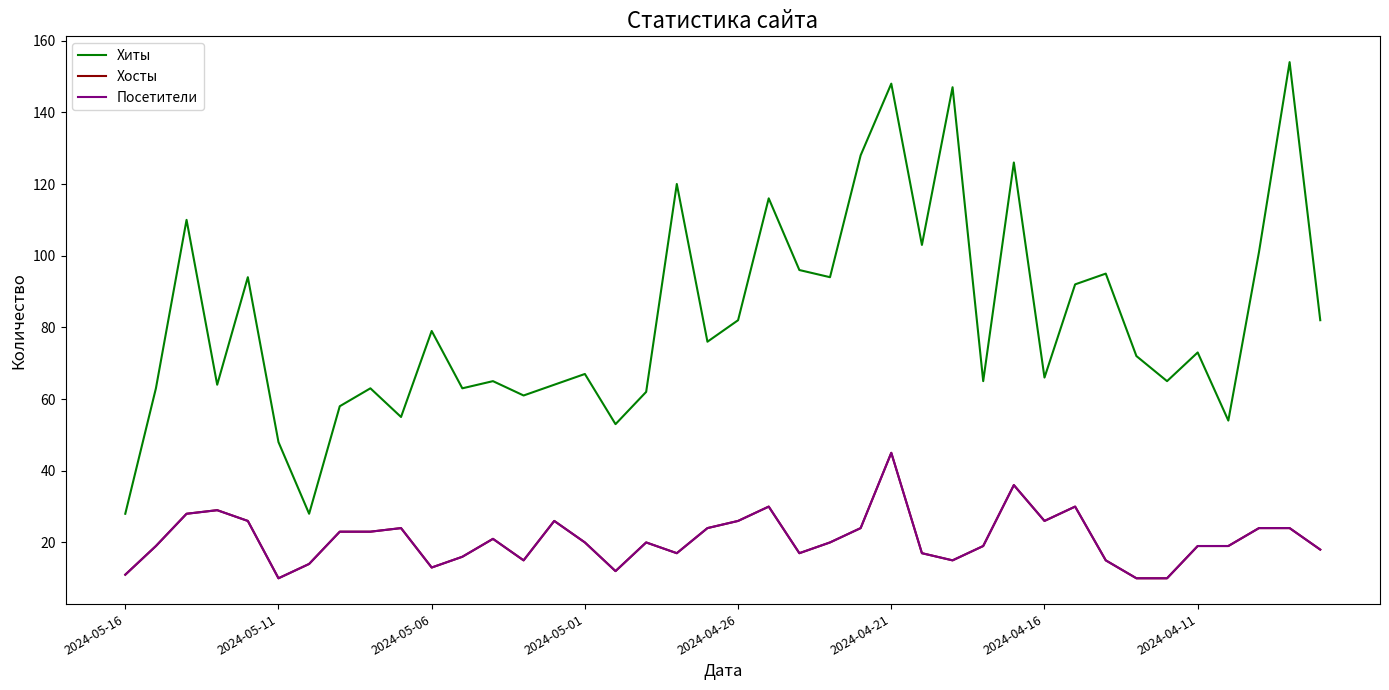

Which series has the largest total across all categories?

Хиты